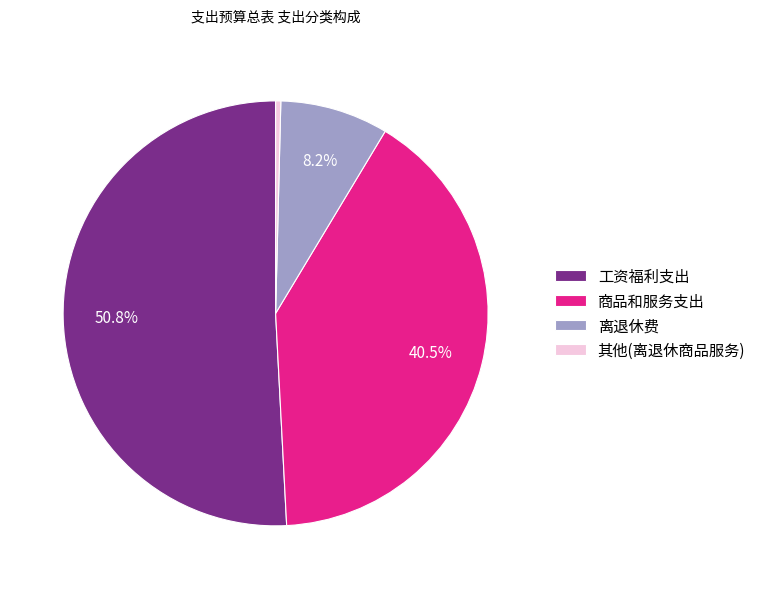

Which slice is the smallest?

其他(离退休商品服务)